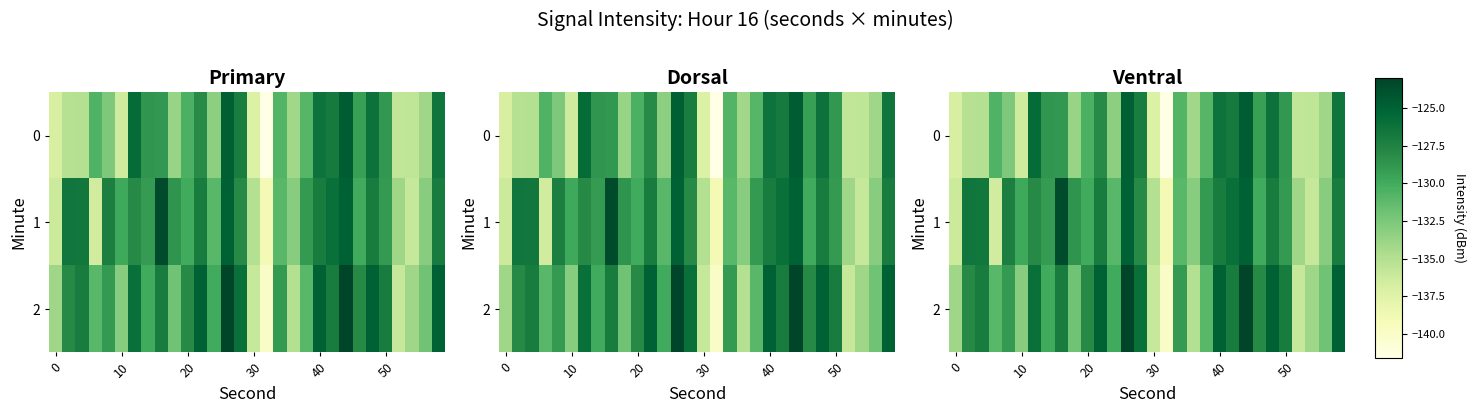

At how many categories does at least one series exceed -132?

23